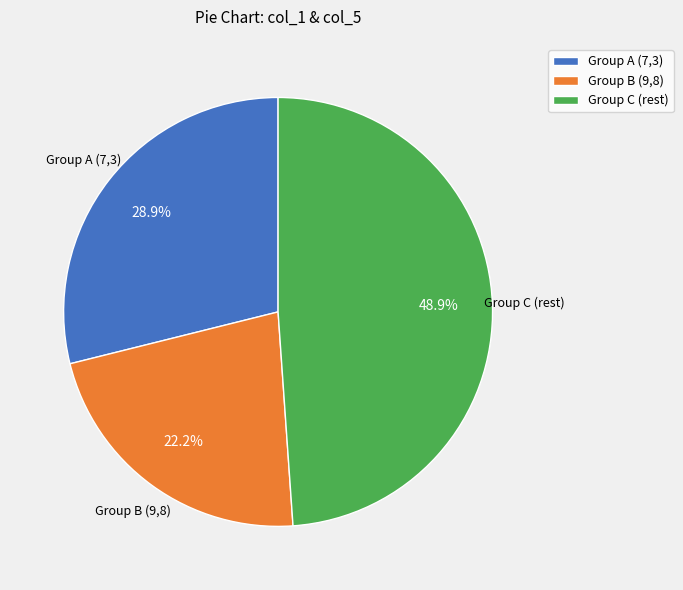

Which has a higher value, Group C (rest) or Group A (7,3)?

Group C (rest)